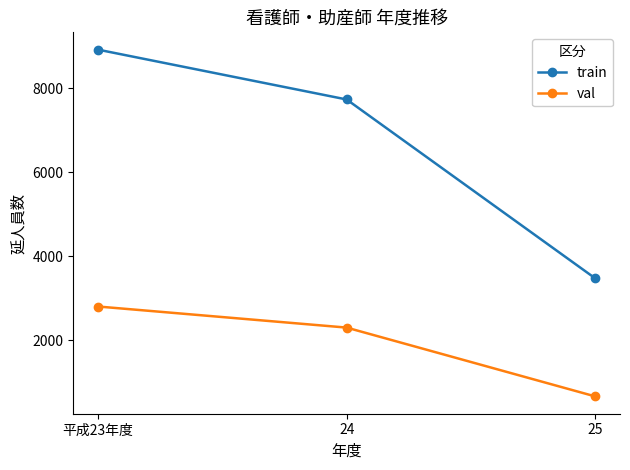

What is the total value across all series at 平成23年度?

11716